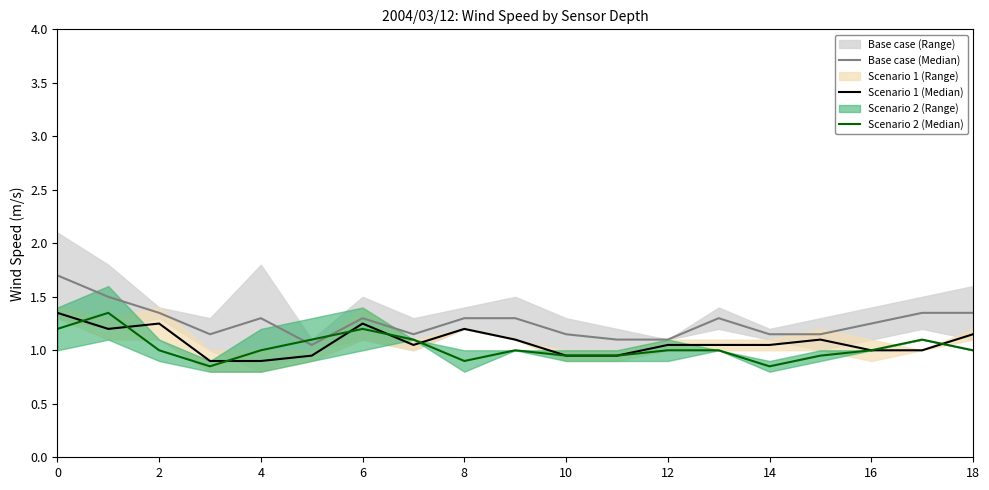

Is it true that Scenario 2 (Median) equals 0.5 at 10?

False